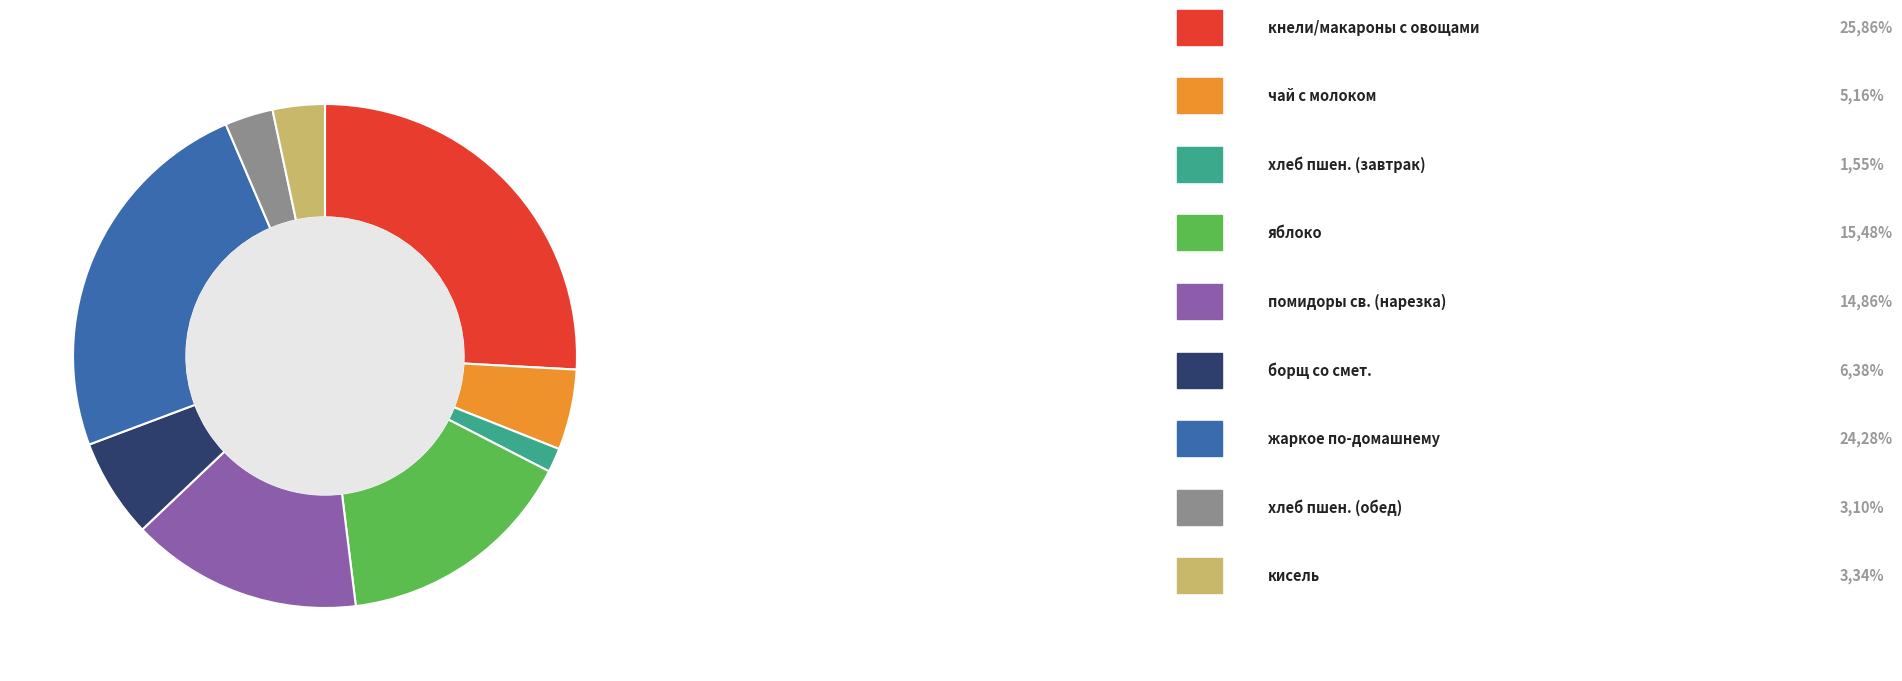

Does any single category account for the majority?

No